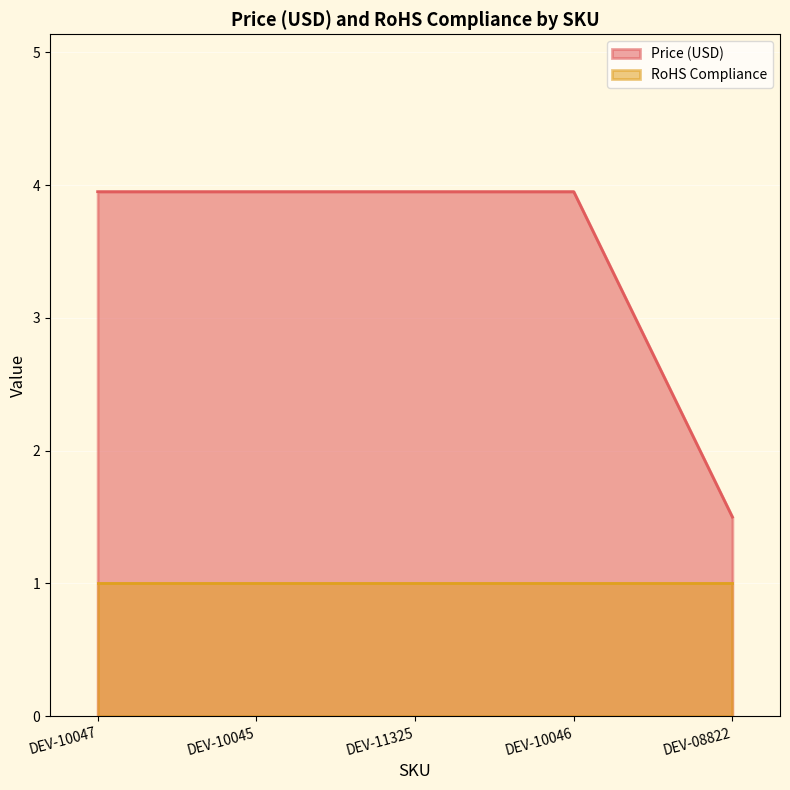

At which label is the value closest to 2?

DEV-08822